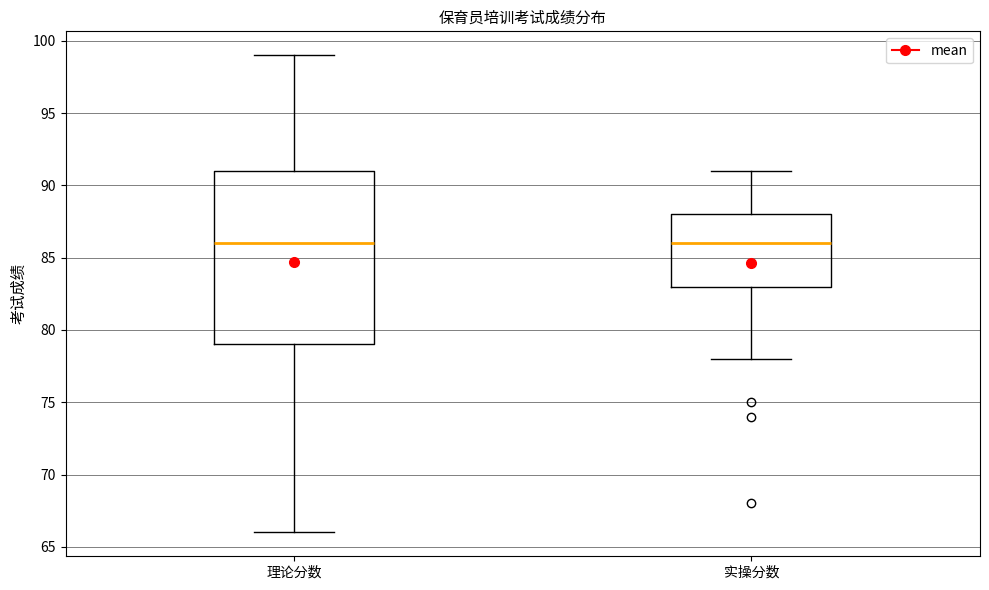

Which box is the tallest, from its lower edge to its upper edge?

理论分数